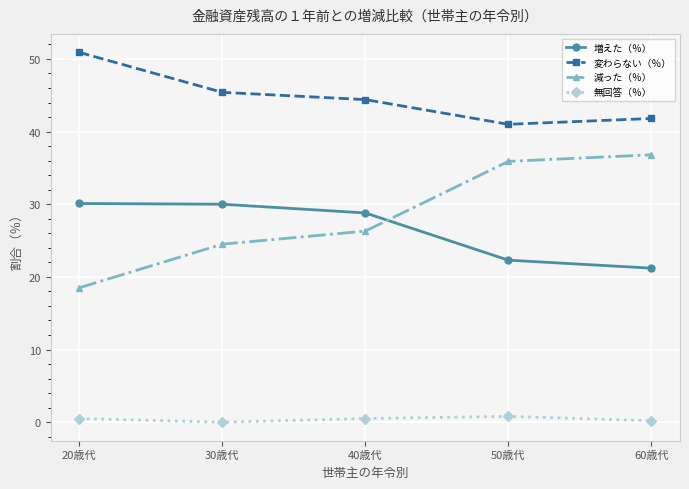

List the series in order of their peak value, highest first.

変わらない（％）, 減った（％）, 増えた（％）, 無回答（％）